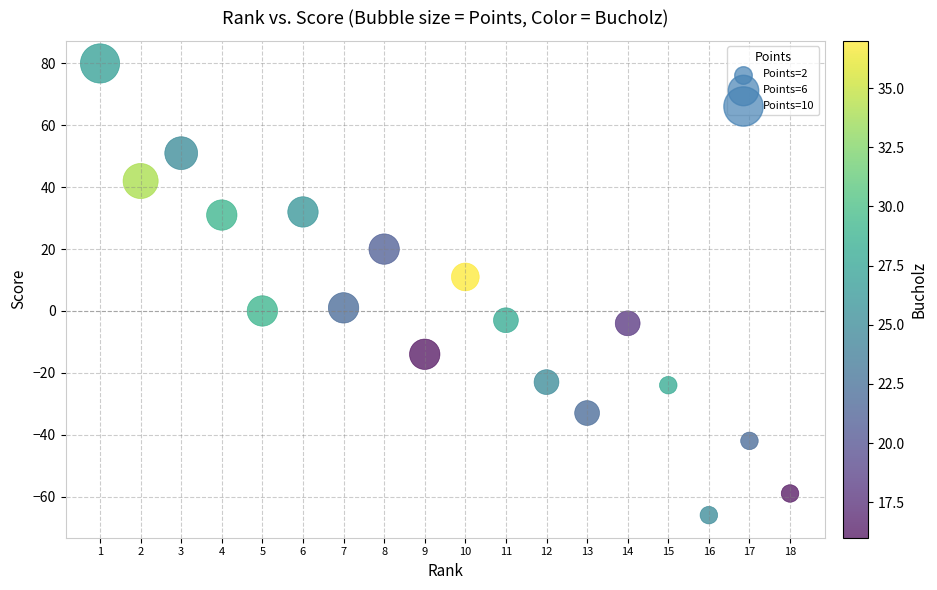

What Y value in the scatter plot is closest to 7?

11